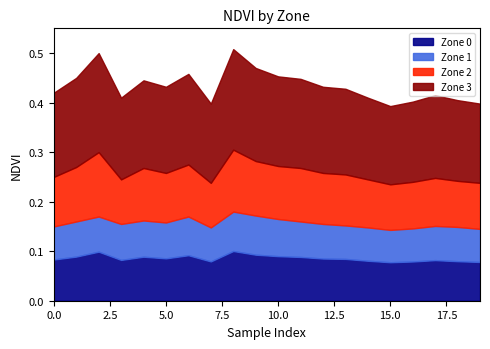

Reading left to right, extract all data points from this chart.

Zone 0: 0.1	0.1	0.1	0.1	0.1	0.1	0.1	0.1	0.1	0.1	0.1	0.1	0.1	0.1	0.1	0.1	0.1	0.1	0.1	0.1
Zone 1: 0.1	0.2	0.2	0.2	0.2	0.2	0.2	0.1	0.2	0.2	0.2	0.2	0.2	0.2	0.1	0.1	0.1	0.2	0.1	0.1
Zone 2: 0.2	0.3	0.3	0.2	0.3	0.3	0.3	0.2	0.3	0.3	0.3	0.3	0.3	0.3	0.2	0.2	0.2	0.2	0.2	0.2
Zone 3: 0.4	0.5	0.5	0.4	0.4	0.4	0.5	0.4	0.5	0.5	0.5	0.4	0.4	0.4	0.4	0.4	0.4	0.4	0.4	0.4